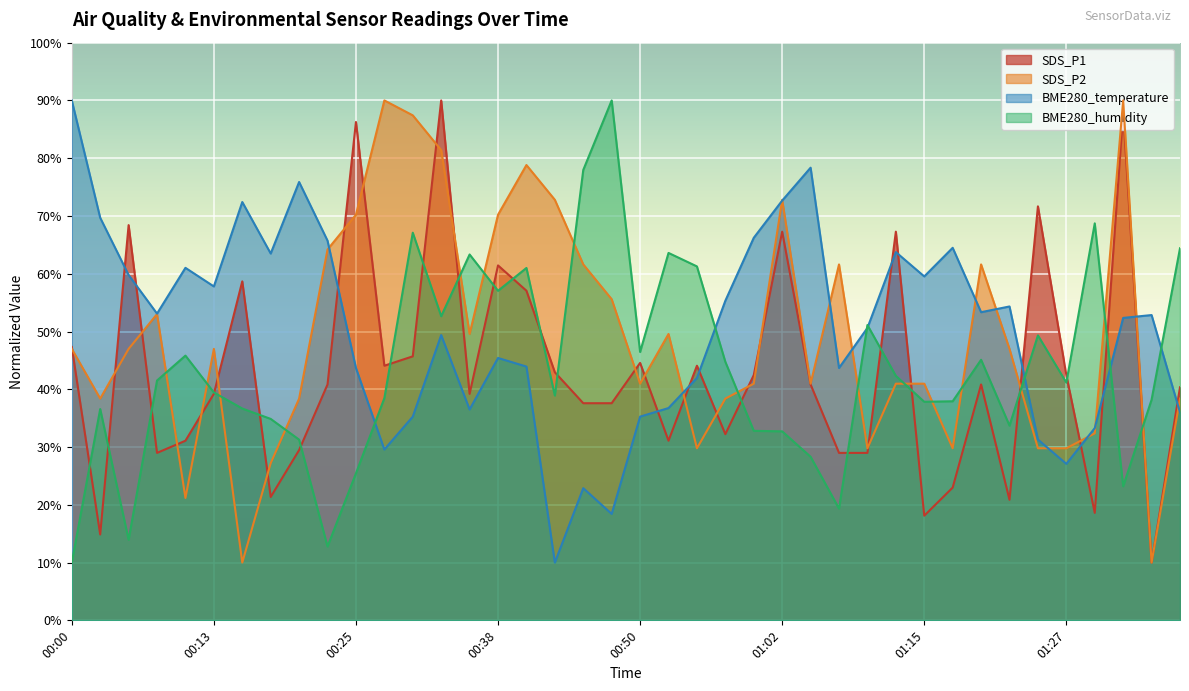

Rank the series at 00:15 from lowest to highest value.

SDS_P2, BME280_humidity, SDS_P1, BME280_temperature